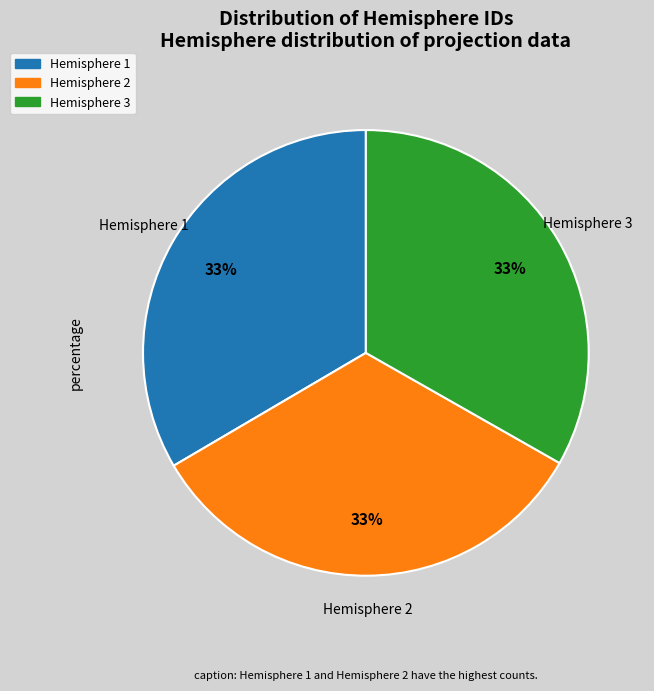

Is there any slice that represents more than half of the pie?

No